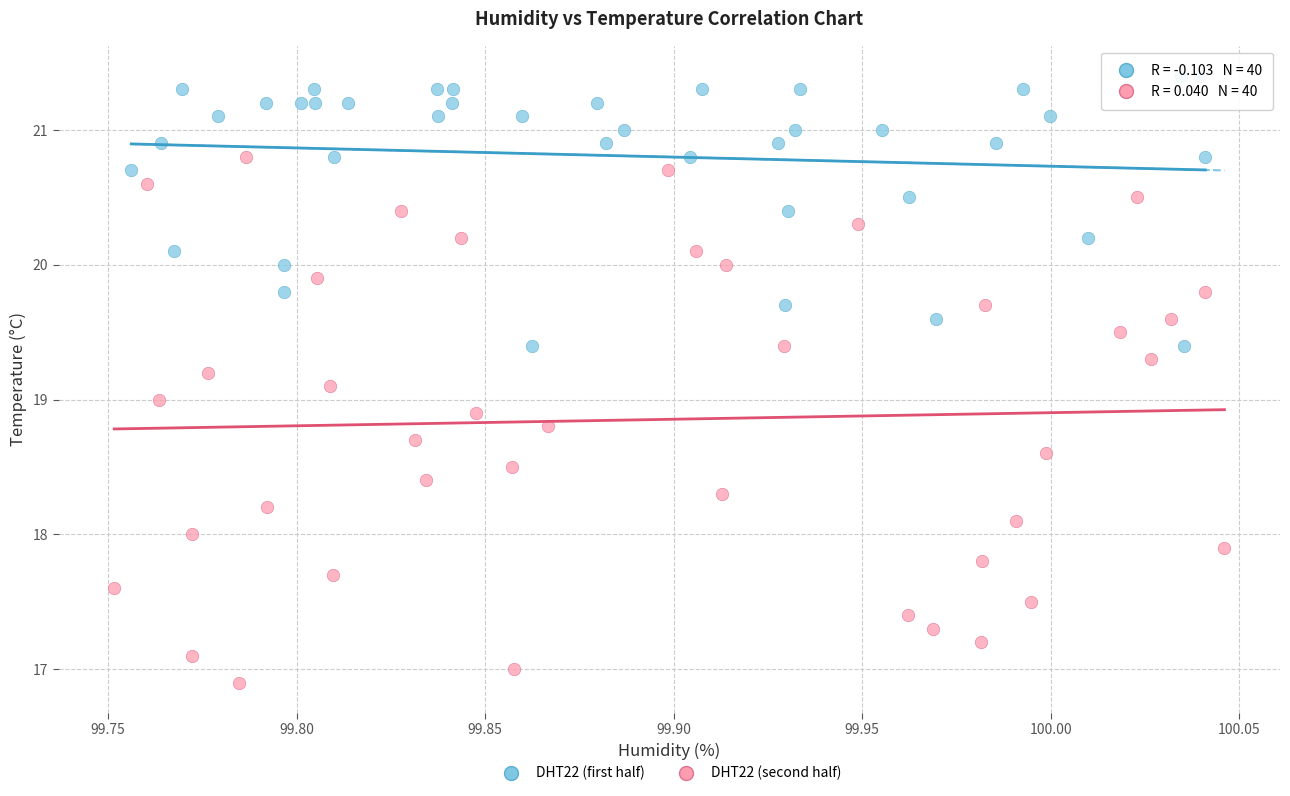

Which series contains the highest Y value?

DHT22 (first half)